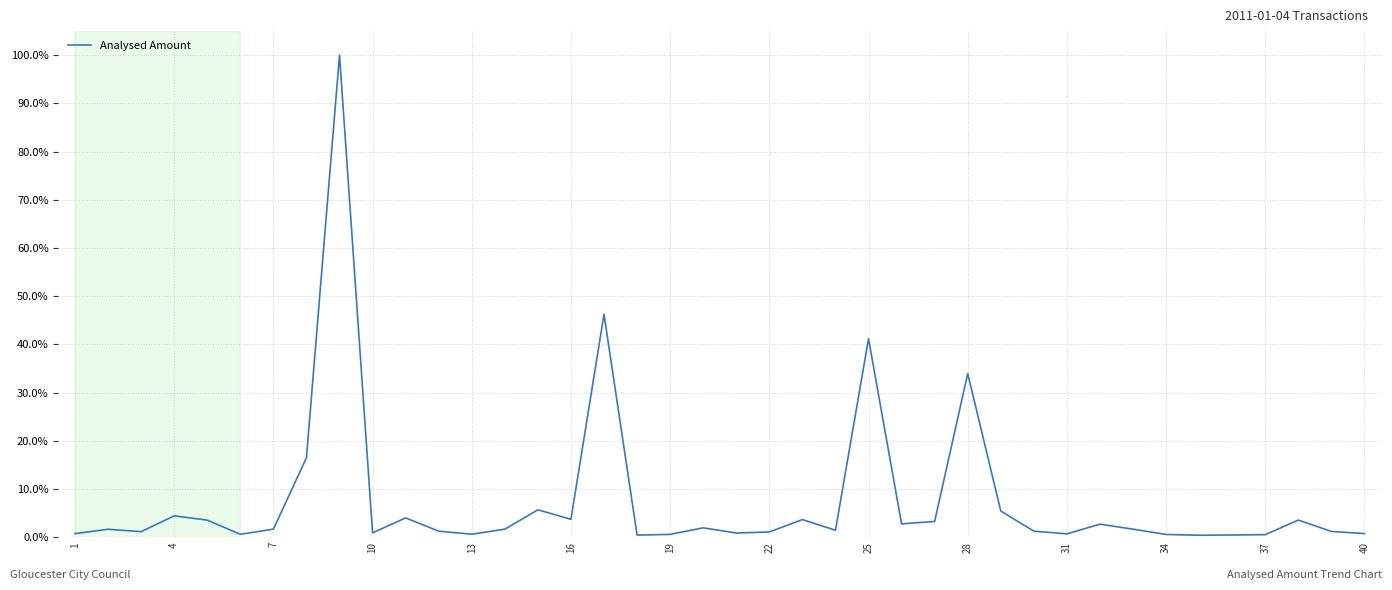

What is the difference between the second highest and second lowest values?

45.8